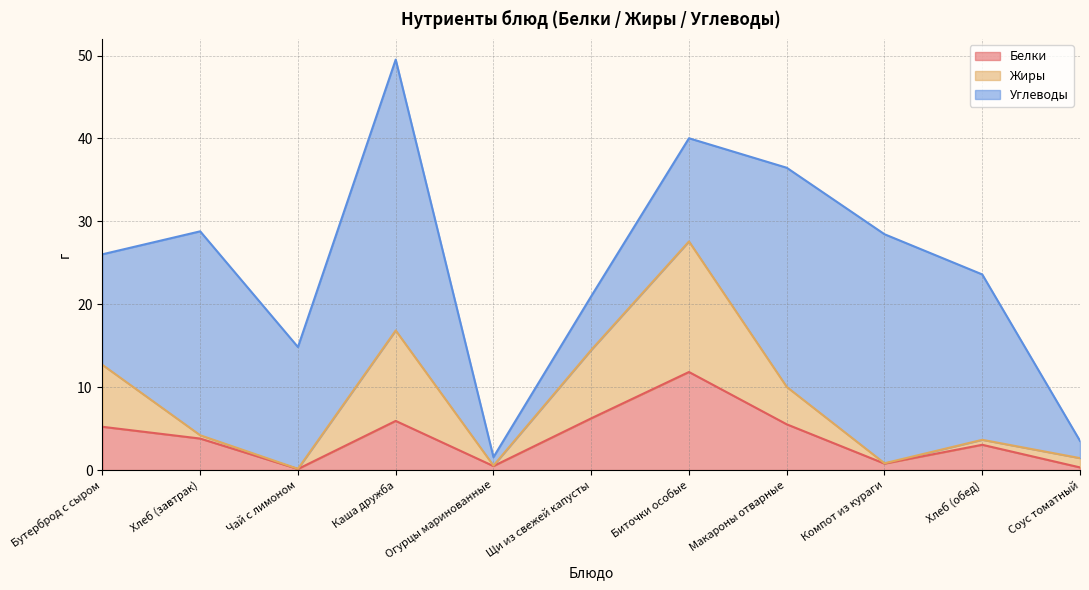

What is the label of the 4th point from the left?

Каша дружба